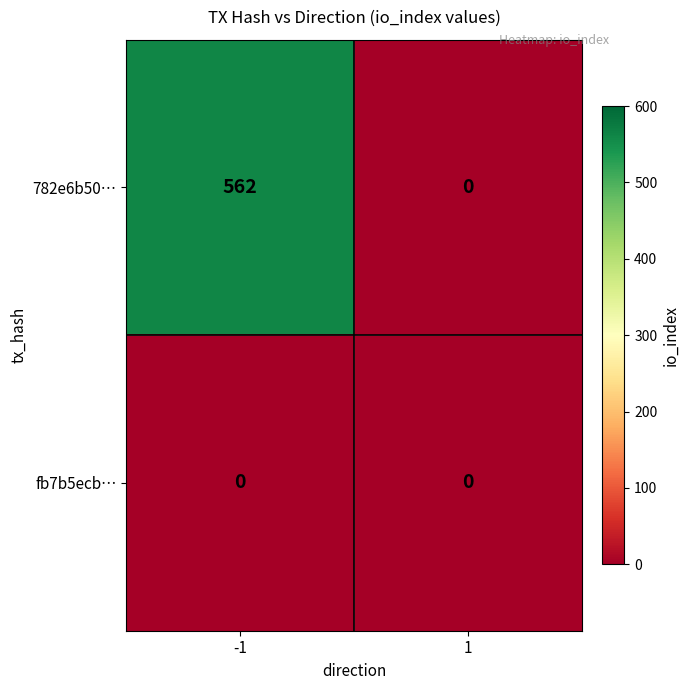

Reading left to right, transcribe all the data shown in this chart.

782e6b50…: 562	0
fb7b5ecb…: 0	0